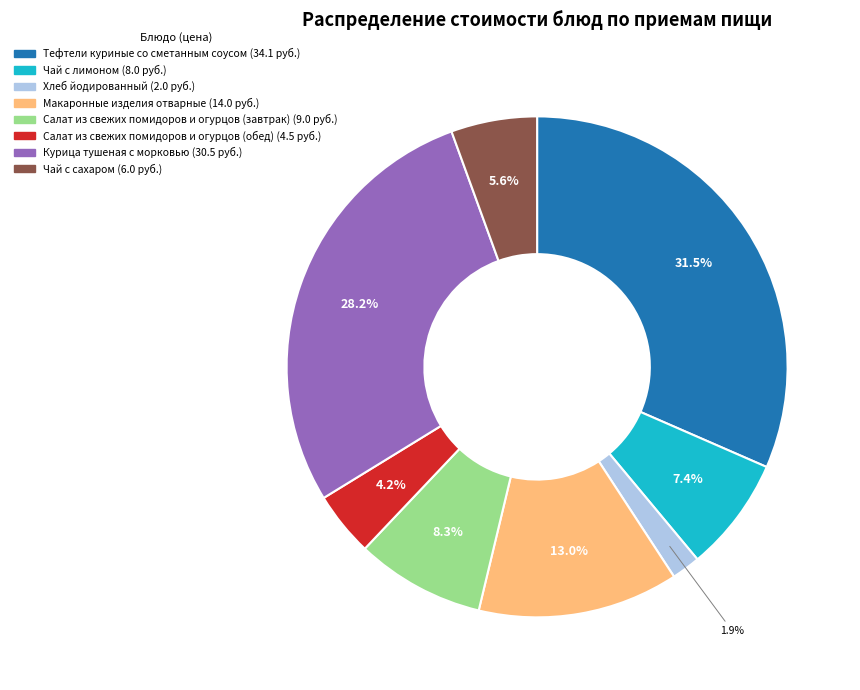

Does any single category account for the majority?

No